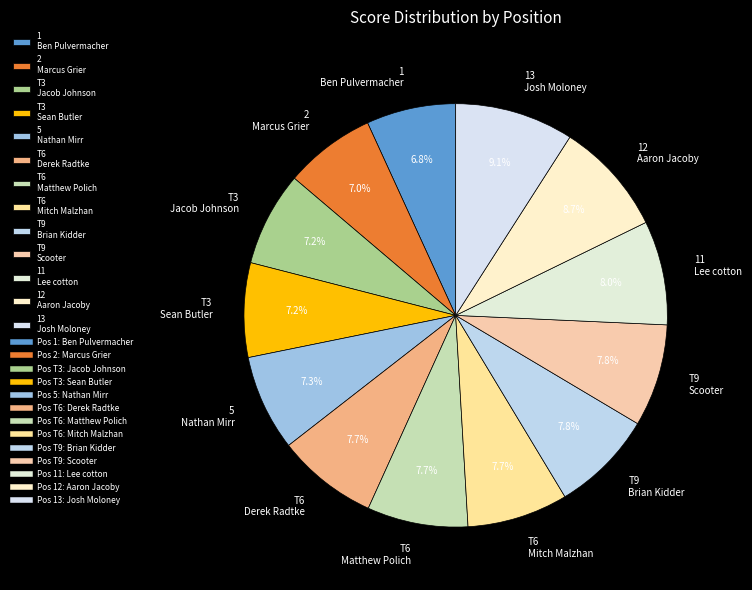

Between T6 Derek Radtke and 13 Josh Moloney, which is larger?

13 Josh Moloney